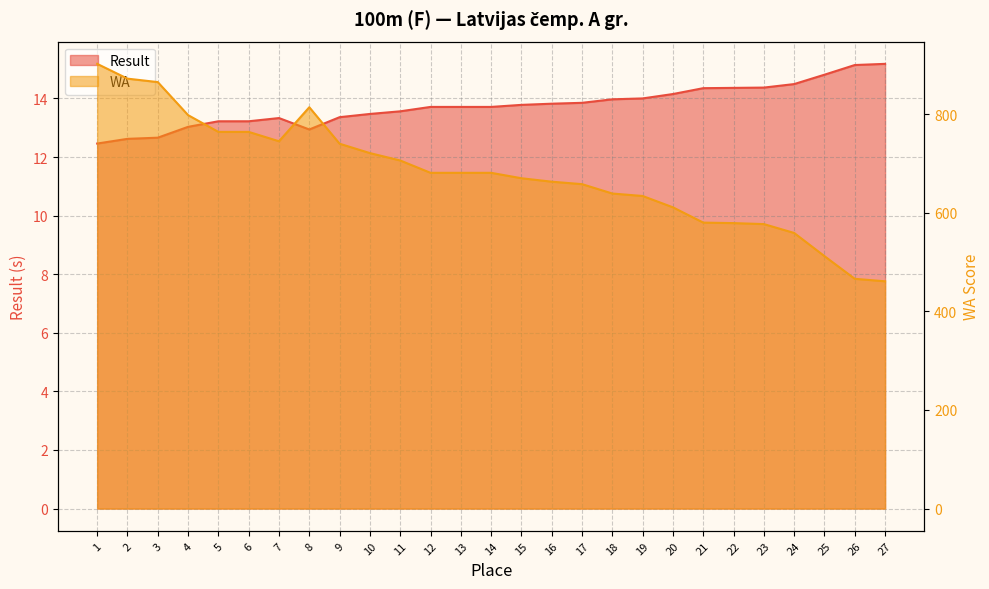

What is the total value across all series at 15?

683.8